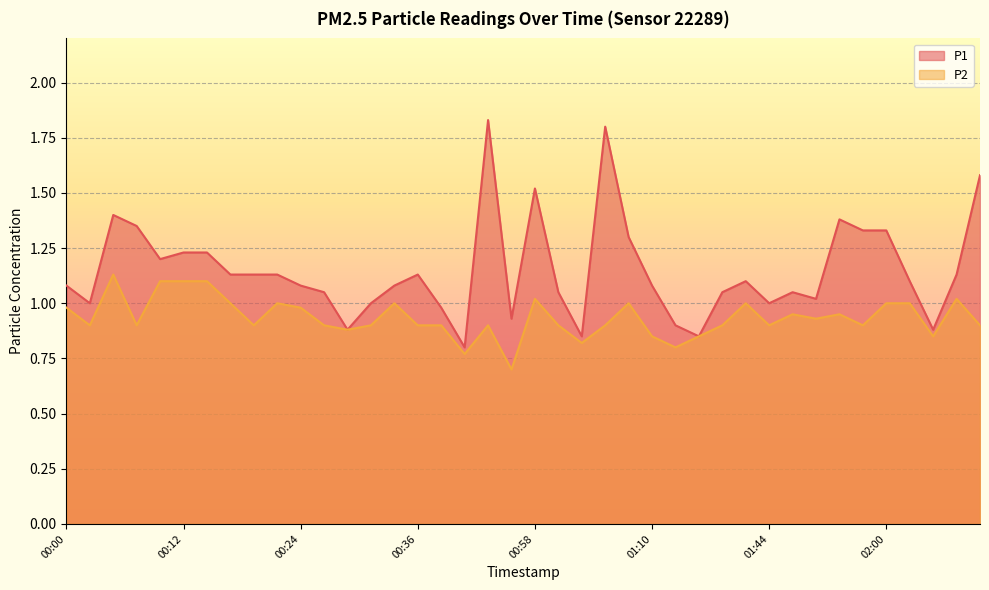

Reading left to right, what are all the values shown in this chart?

P1: 1.1	1.0	1.4	1.4	1.2	1.2	1.2	1.1	1.1	1.1	1.1	1.1	0.9	1.0	1.1	1.1	1.0	0.8	1.8	0.9	1.5	1.1	0.8	1.8	1.3	1.1	0.9	0.8	1.1	1.1	1.0	1.1	1.0	1.4	1.3	1.3	1.1	0.9	1.1	1.6
P2: 1.0	0.9	1.1	0.9	1.1	1.1	1.1	1.0	0.9	1.0	1.0	0.9	0.9	0.9	1.0	0.9	0.9	0.8	0.9	0.7	1.0	0.9	0.8	0.9	1.0	0.8	0.8	0.8	0.9	1.0	0.9	0.9	0.9	0.9	0.9	1.0	1.0	0.8	1.0	0.9